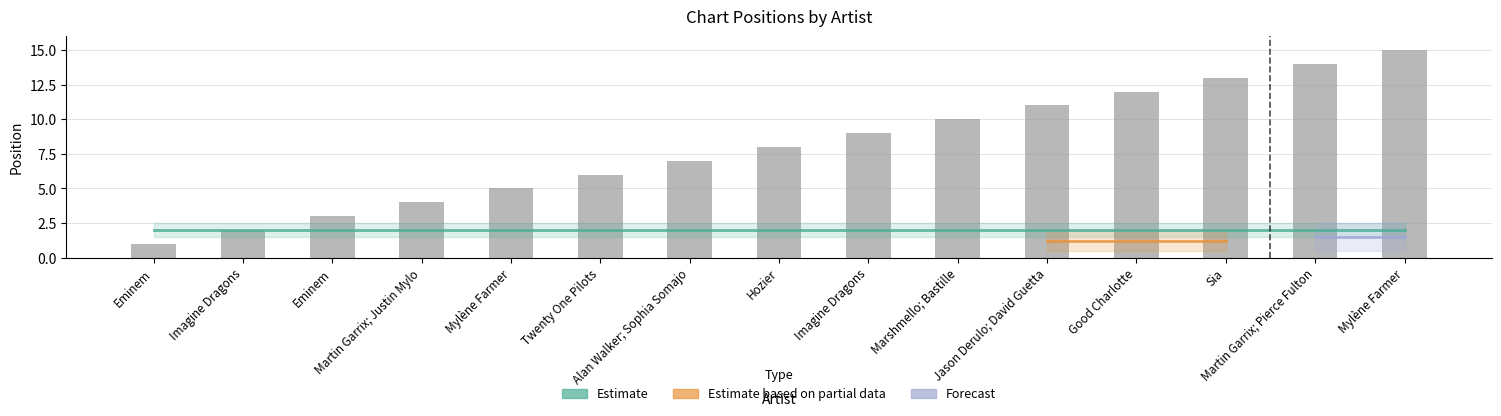

Which category has the highest value across all series?

Mylène Farmer